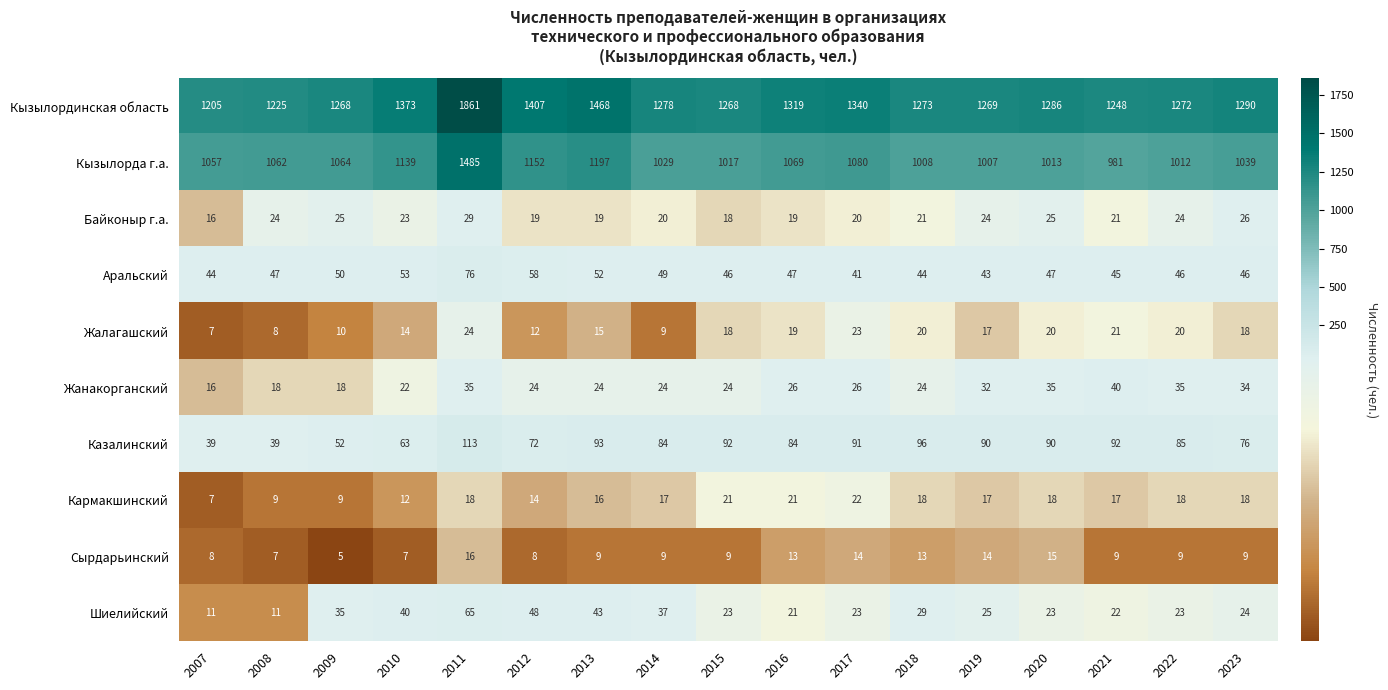

At which category is the sum across all series the highest?

2011